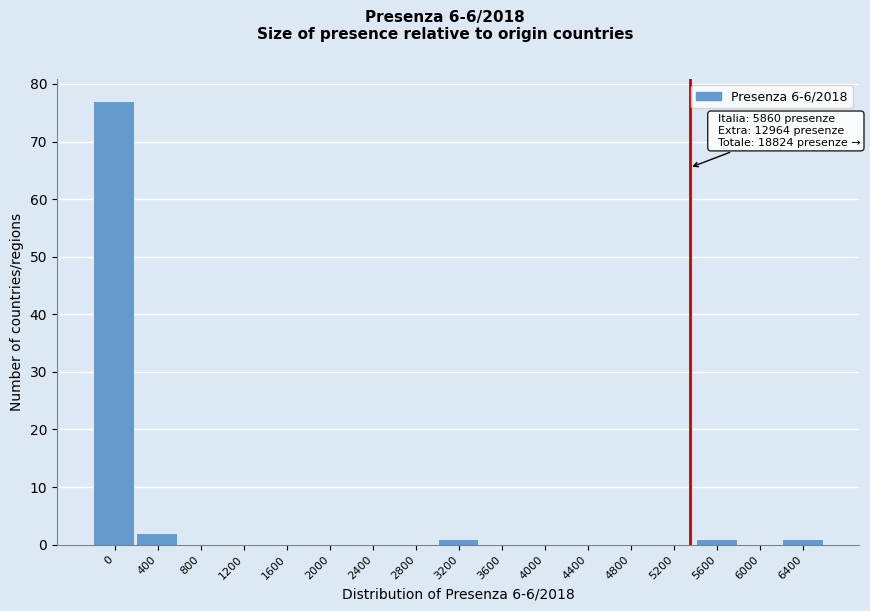

Reading left to right, list all the values displayed in this chart.

0=77	400=2	800=0	1200=0	1600=0	2000=0	2400=0	2800=0	3200=1	3600=0	4000=0	4400=0	4800=0	5200=0	5600=1	6000=0	6400=1